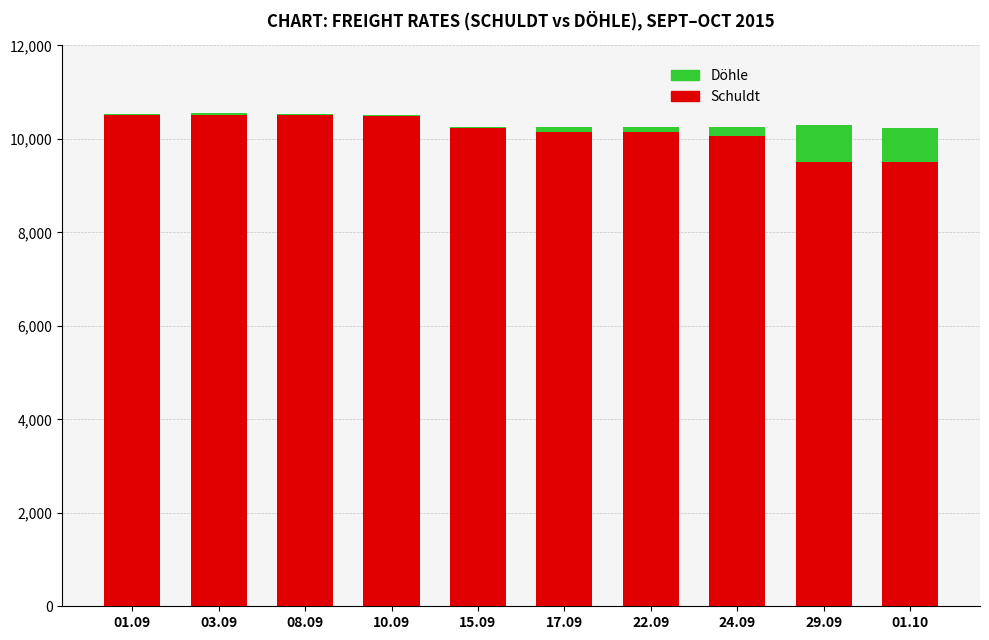

What is the label of the 10th bar from the right?

01.09